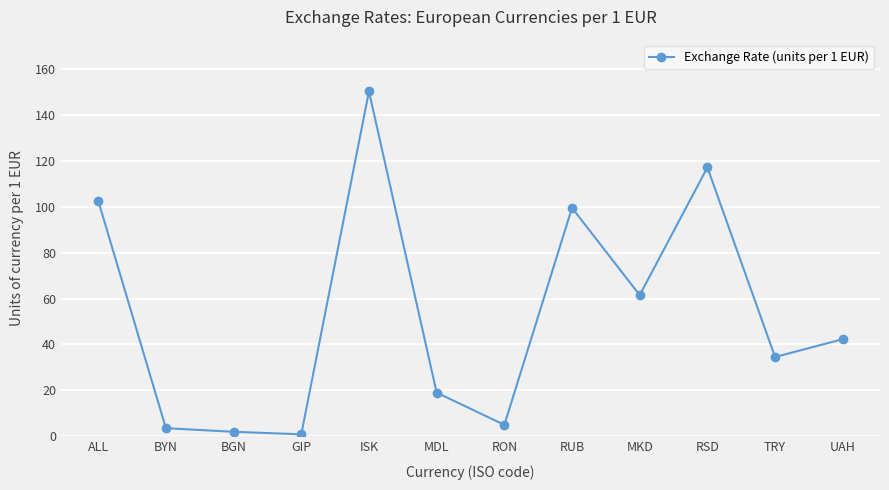

What is the change in value from MKD to UAH?

-19.2